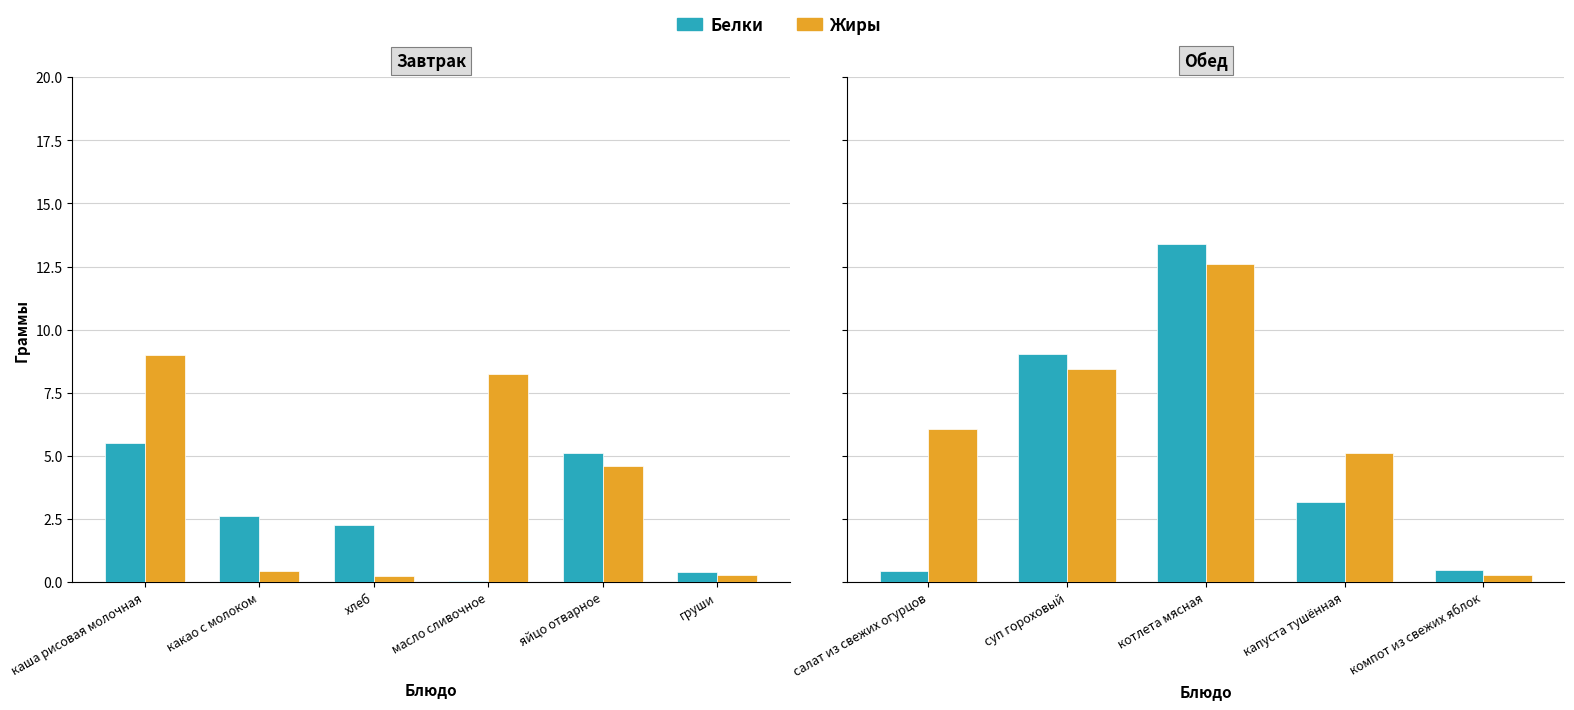

What are all the series names shown in the legend?

Белки, Жиры